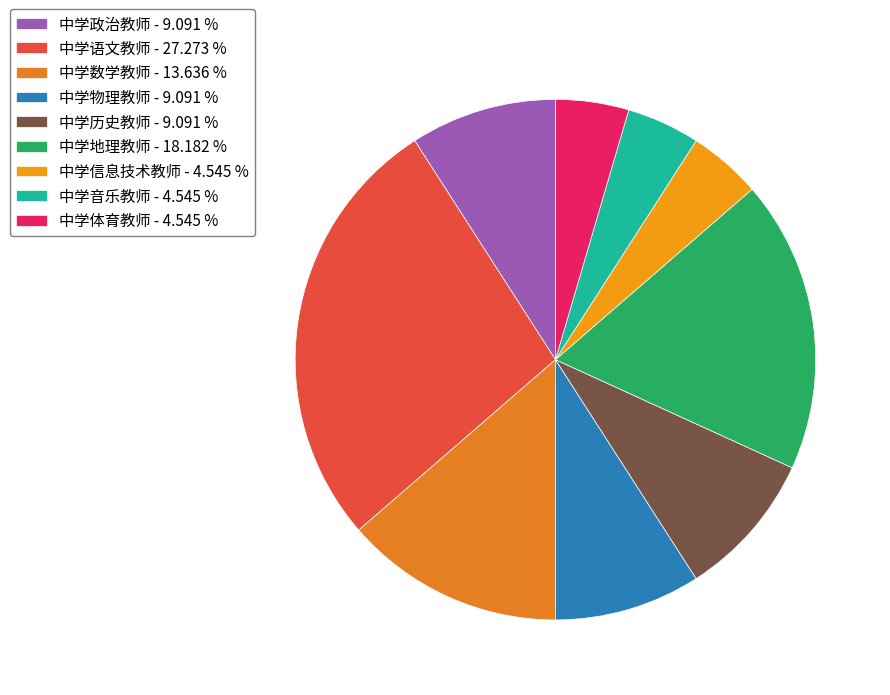

The 中学信息技术教师 slice represents 19% of the pie. True or false?

False